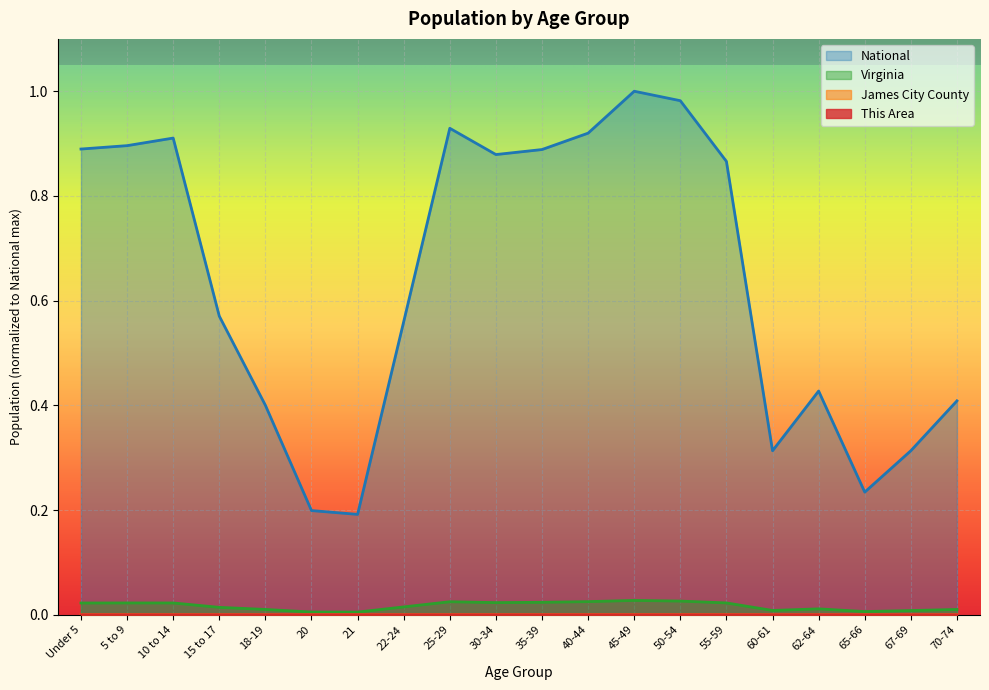

How many interior local valleys does the This Area series have?

3